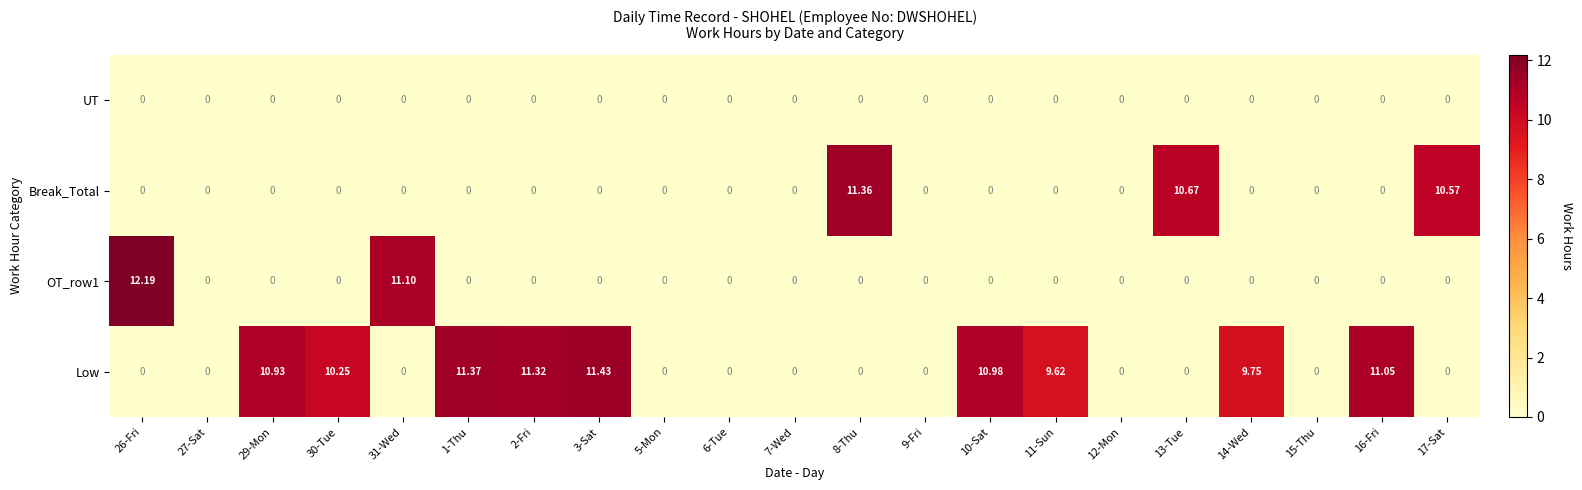

Which series has the largest total across all categories?

Low